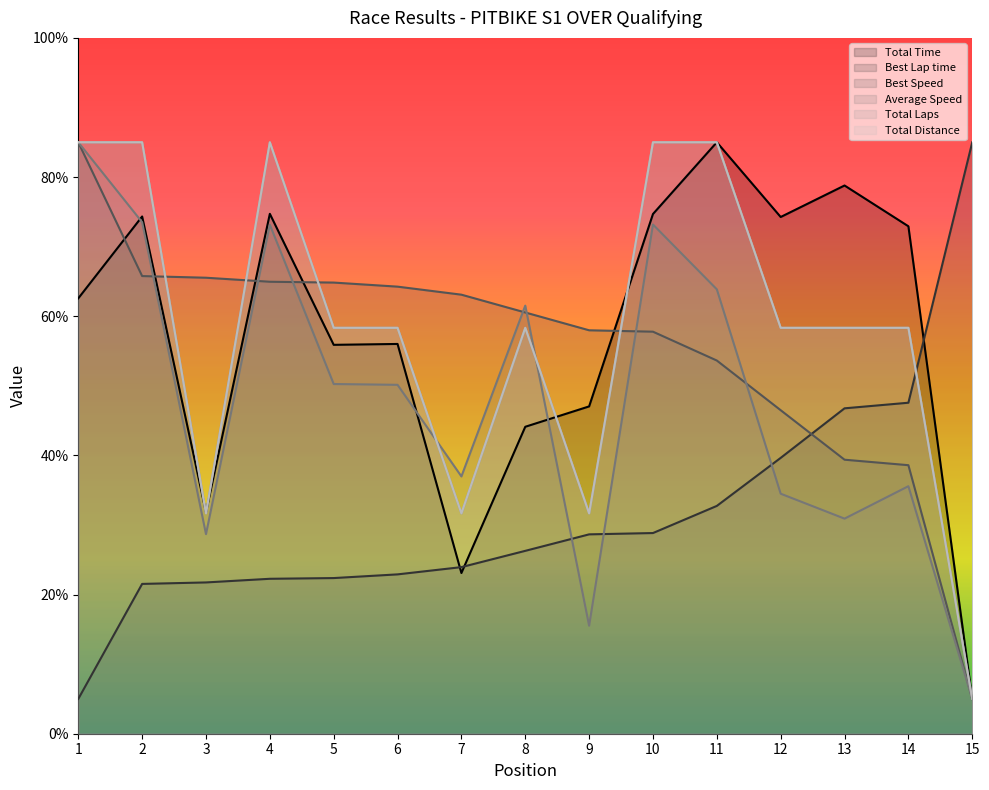

Is it true that Total Laps equals 140.5 at 1?

False